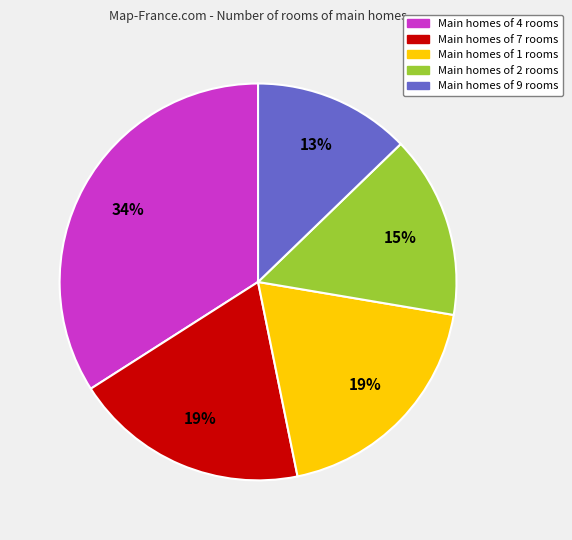

How many slices are in this pie chart?

5